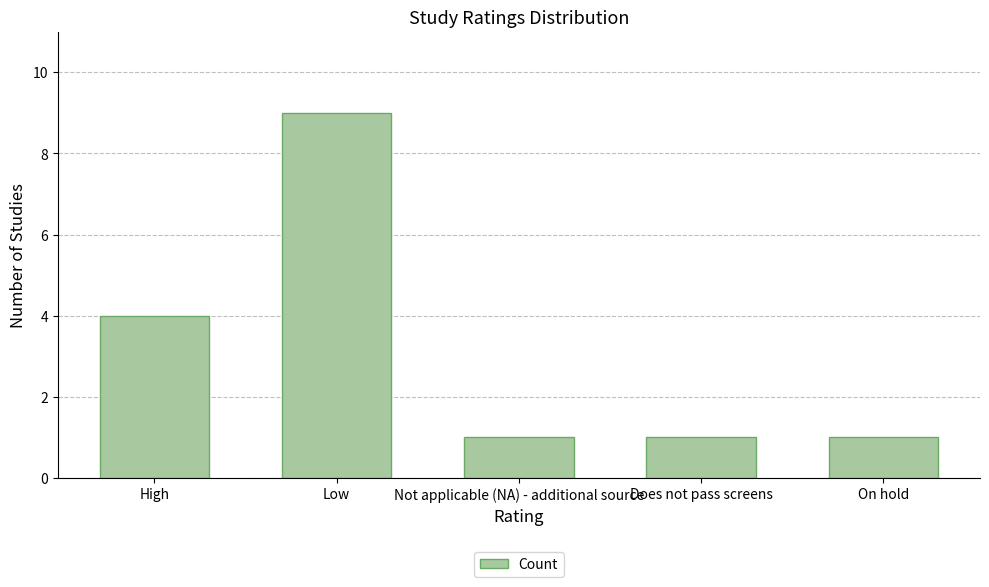

What is the difference between the values at Not applicable (NA) - additional source and High?

3